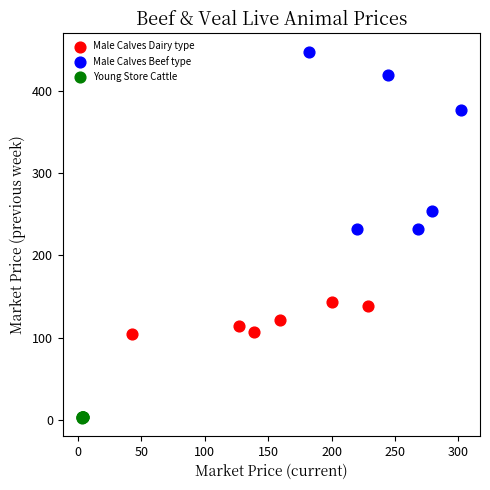

Which series contains the lowest Y value?

Young Store Cattle